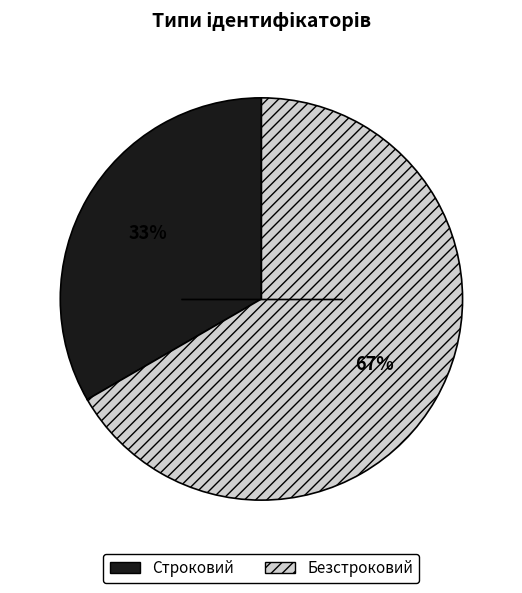

What is the ratio of the value at Строковий to the value at Безстроковий?

0.5